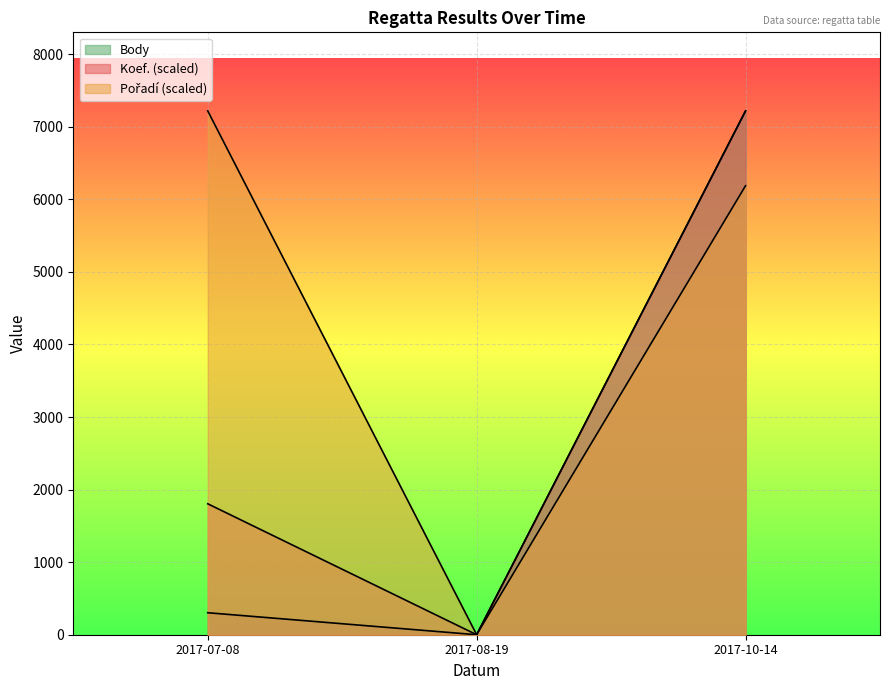

At how many categories does at least one series exceed 4114?

2